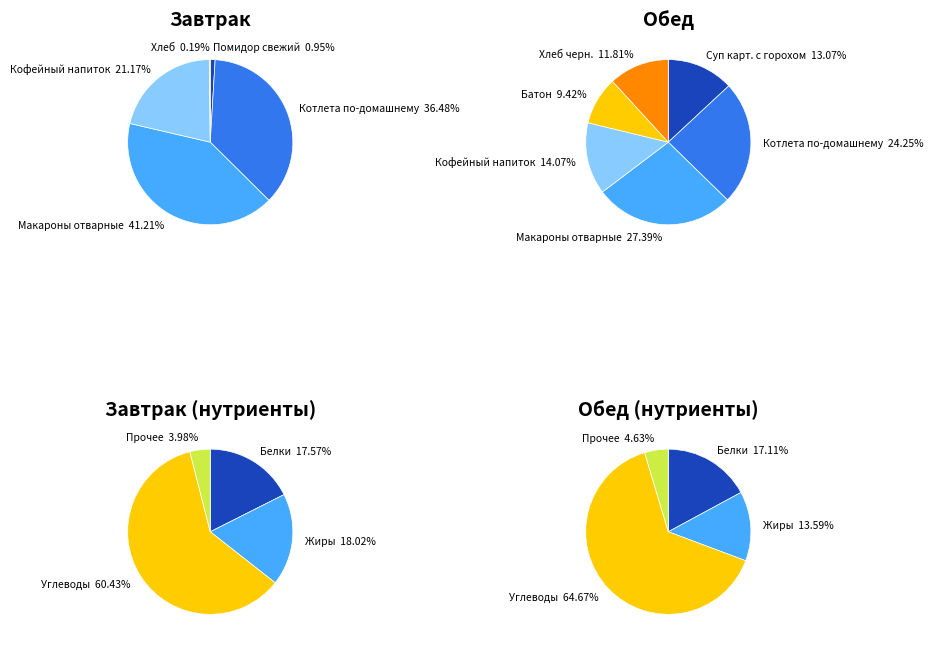

To the nearest percent, what is the average slice percentage?

20%